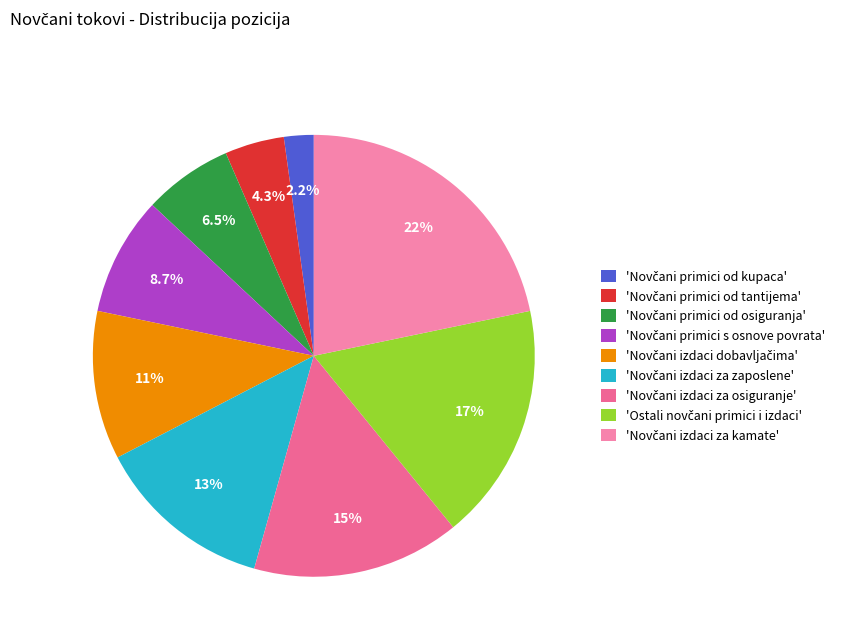

What is the largest slice in the pie chart?

Novčani izdaci za kamate